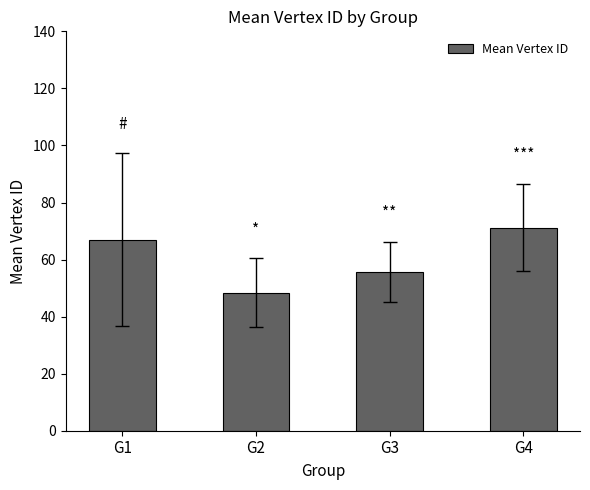

What is the value of the 3rd bar from the left?

55.7